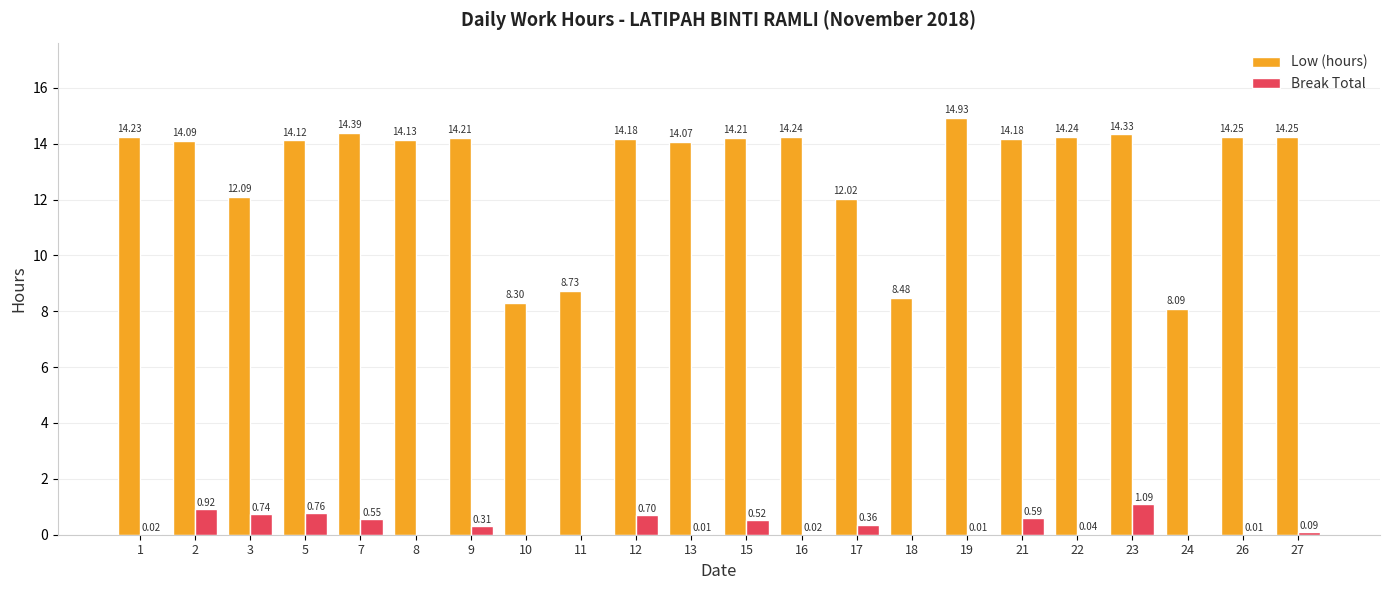

At which category is the sum across all series the highest?

23